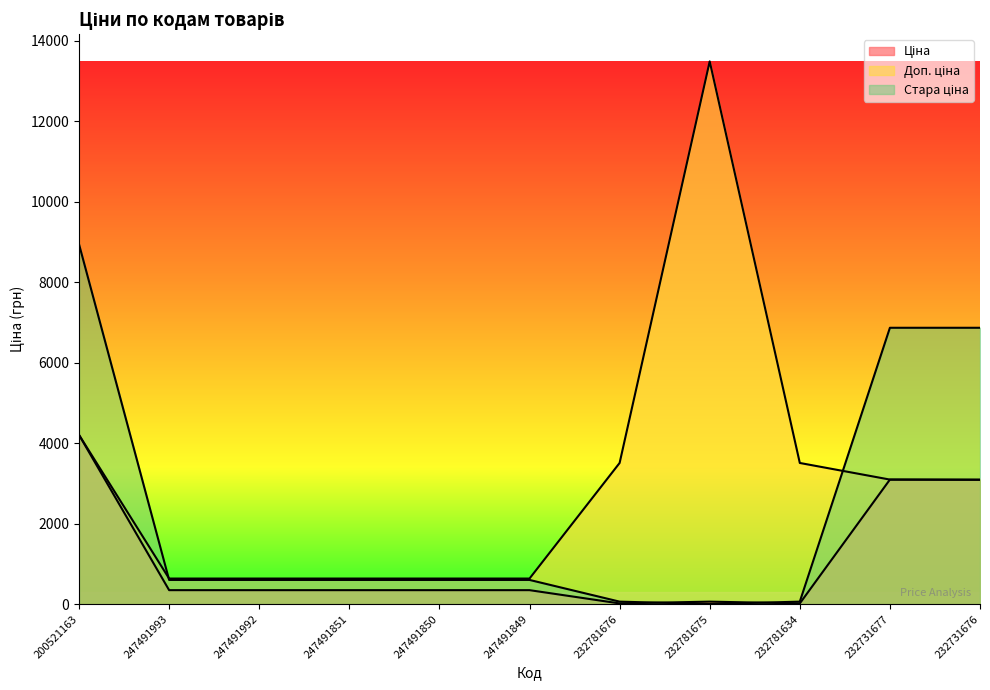

What is the approximate value of Доп. ціна at 247491851?

634.0